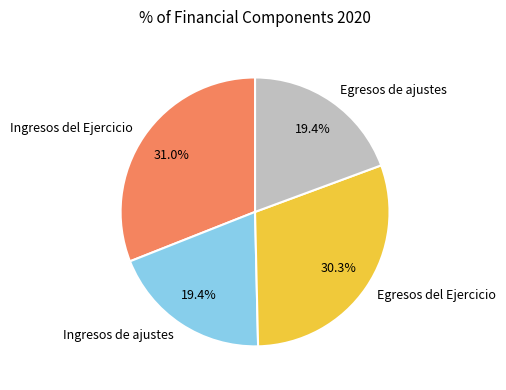

Is it true that Egresos del Ejercicio is 30% of the pie?

True